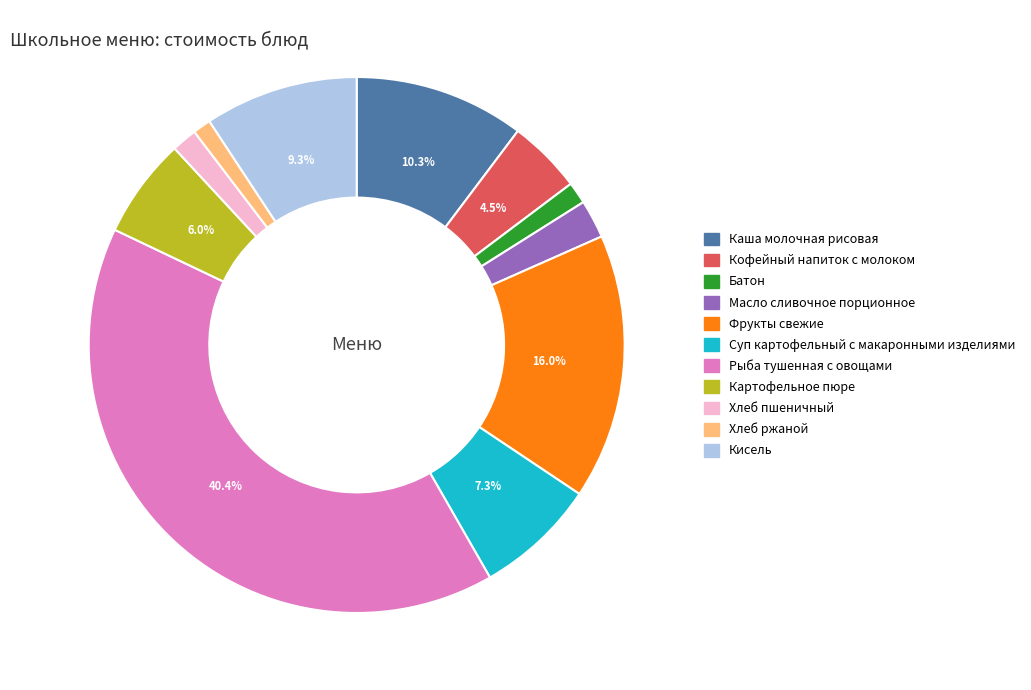

The Суп картофельный с макаронными изделиями slice represents 1% of the pie. True or false?

False